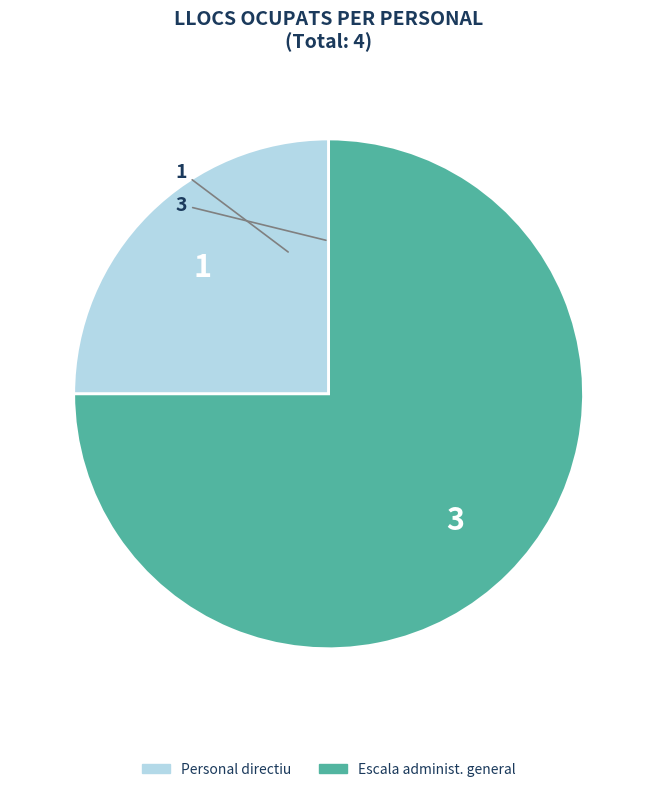

Is there a majority slice in this chart?

Yes